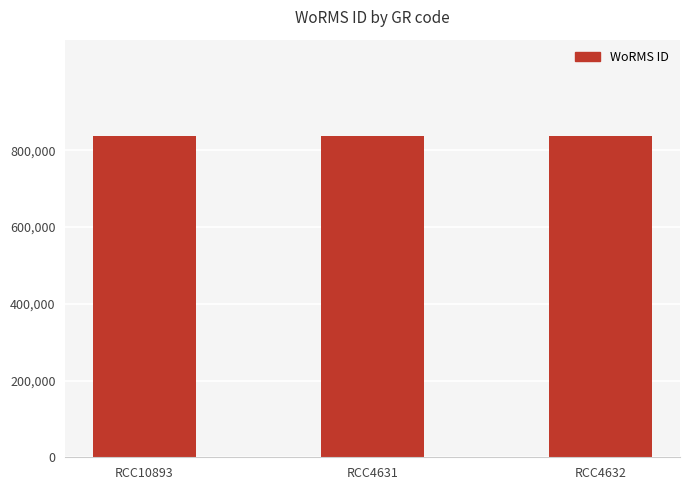

What is the sum of all values?

2510315